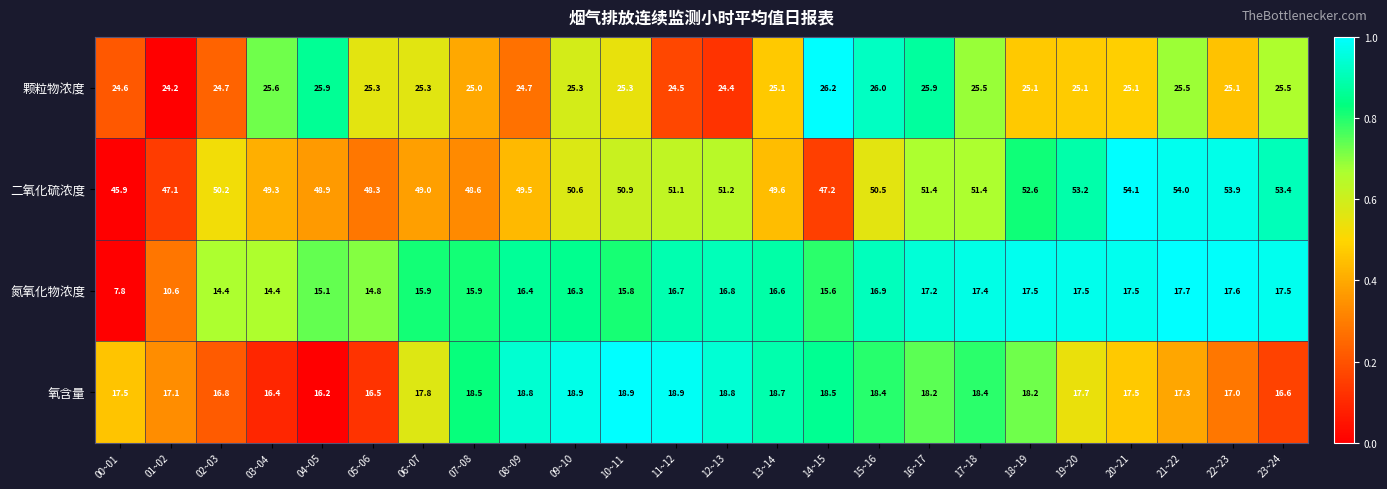

Which series changed the most between 06~07 and 13~14?

氧含量